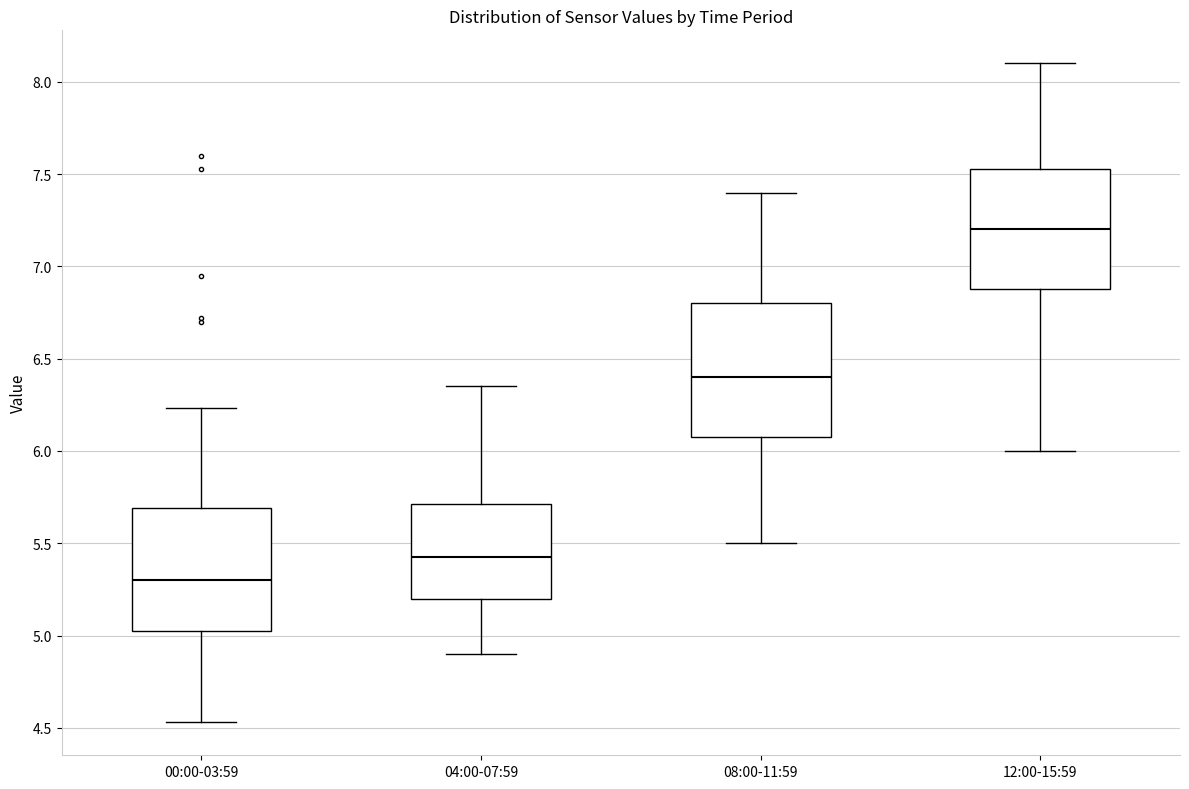

Where does the lower whisker of the box for 04:00-07:59 end on the y-axis? The values are not printed on the chart, so give them approximately, as read against the axis.

4.90